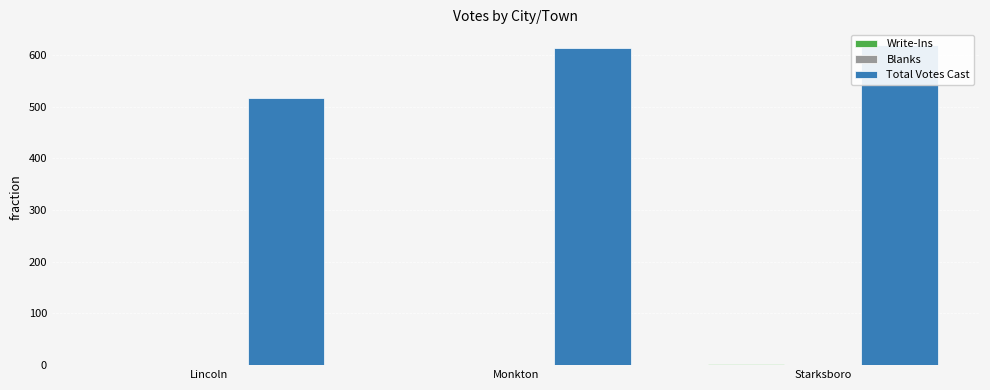

At which label does Total Votes Cast first exceed 613?

Starksboro